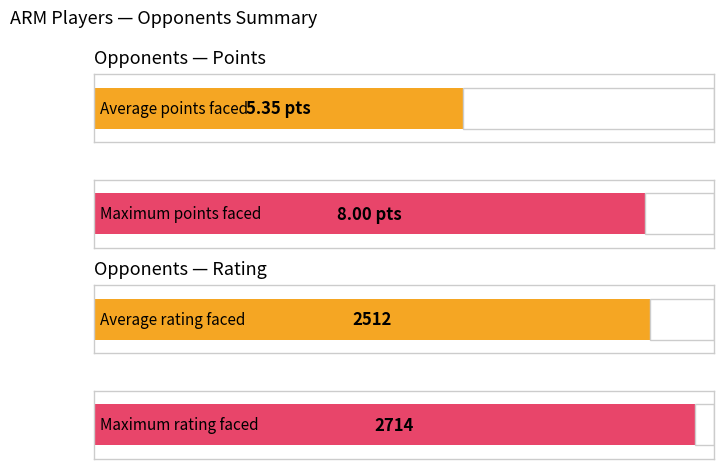

What is the maximum value shown in the chart?

2714.0